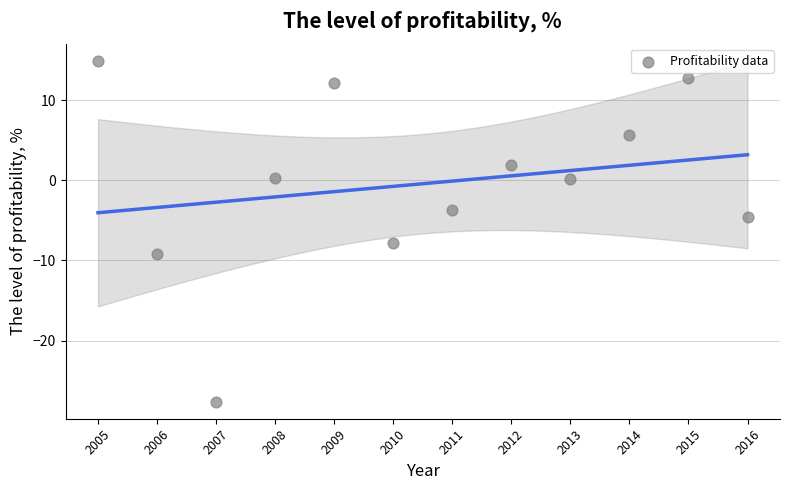

What is the range of X values (max minus min)?

11.0